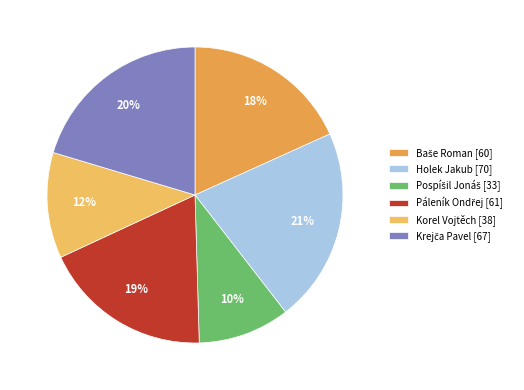

How many slices are in this pie chart?

6